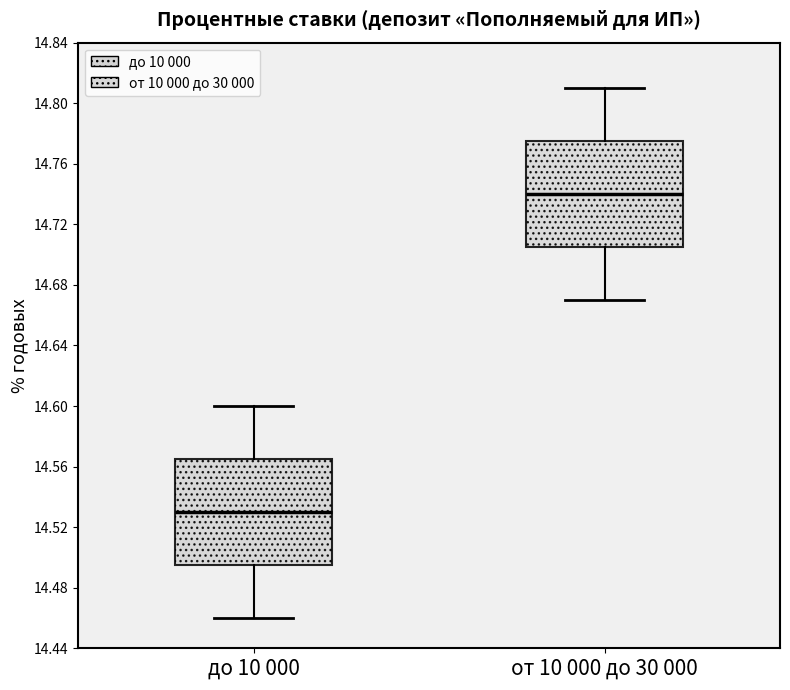

Which box's median line is the highest?

от 10 000 до 30 000